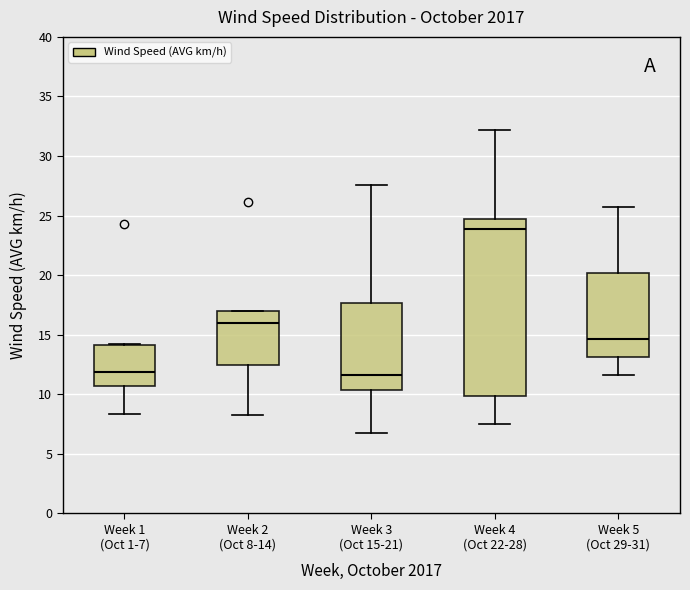

Which box has the highest median line?

Week 4 (Oct 22-28)